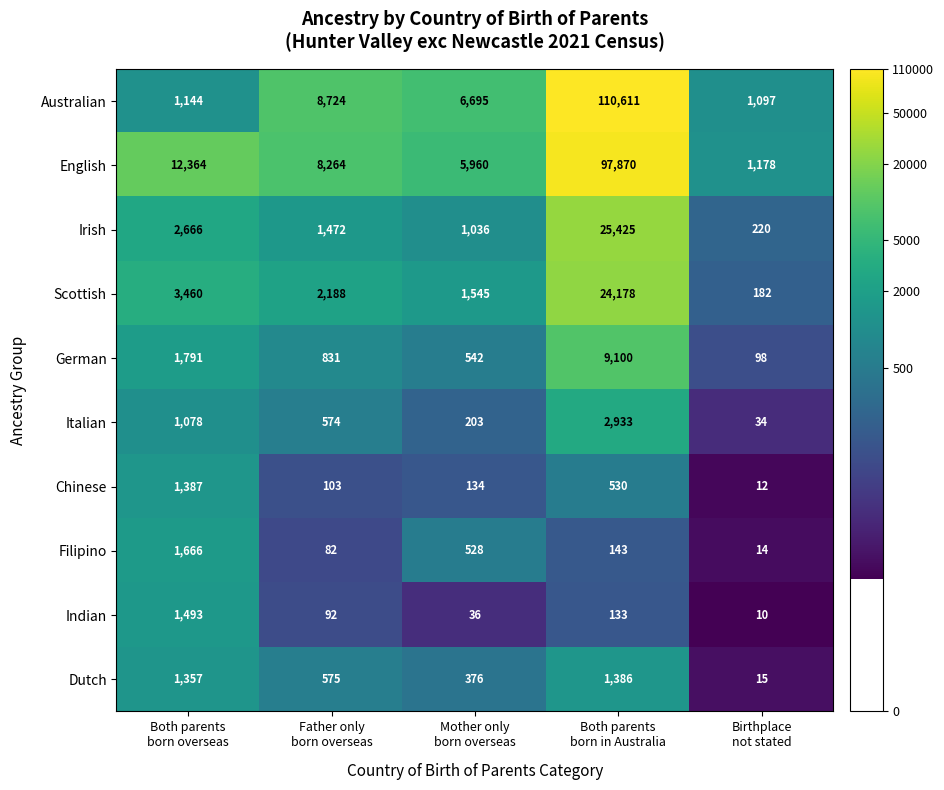

What is the difference between the second highest and minimum values in the Italian series?

1044